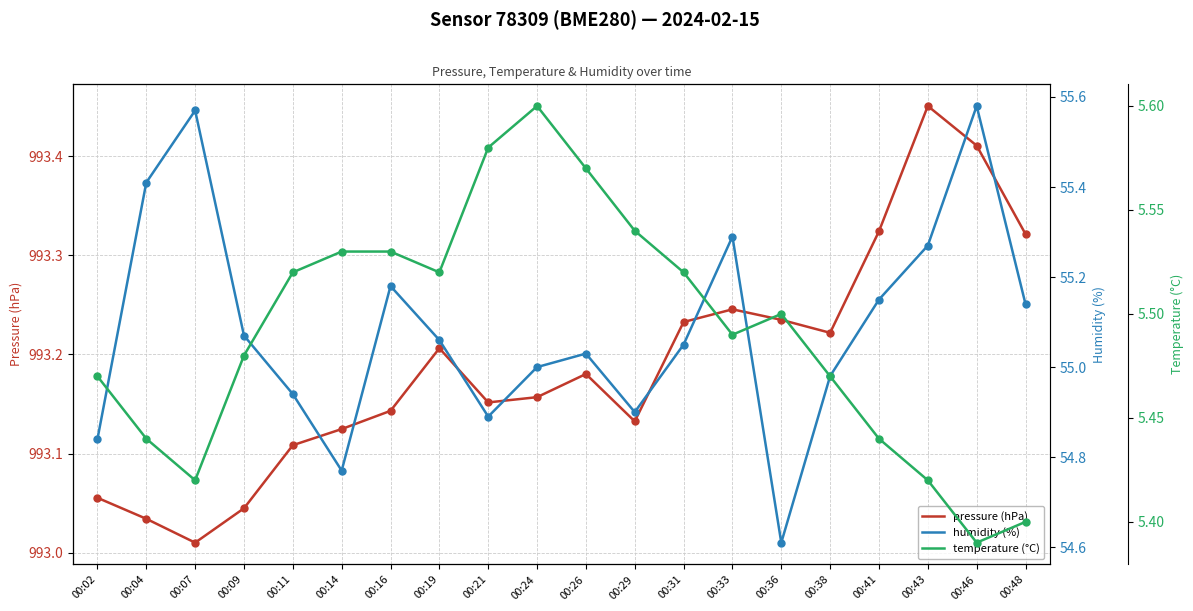

What is the total value across all series at 00:31?

1053.8